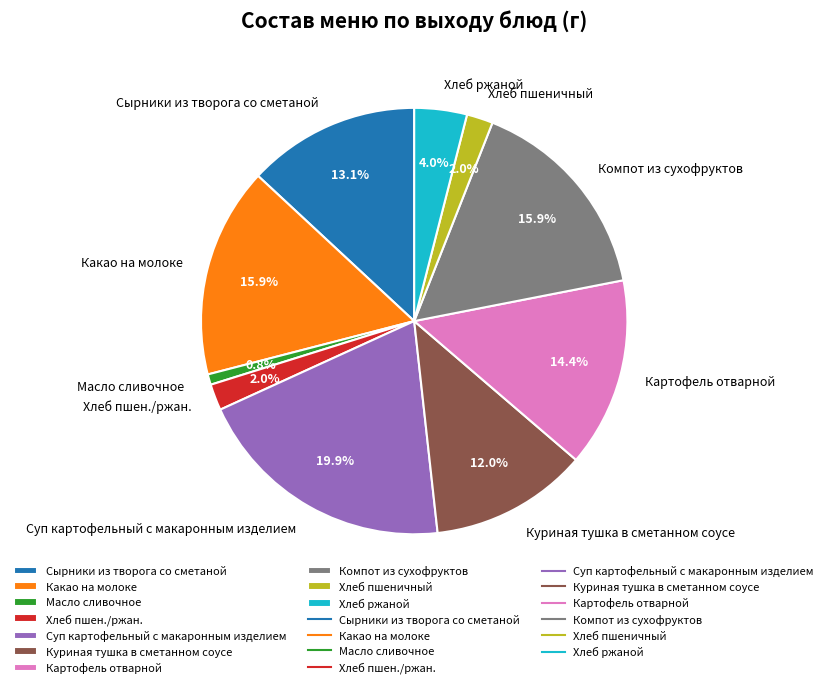

Does any single category account for the majority?

No